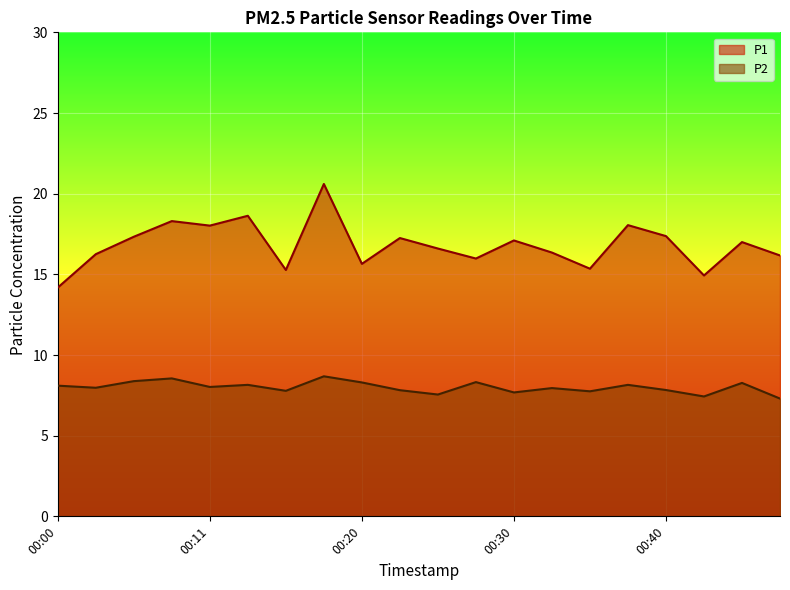

True or false: P1 and P2 cross at least once.

False